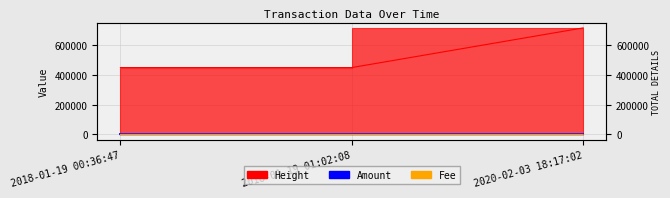

The value of Fee at 2018-01-19 01:02:08 is 0.3. True or false?

False